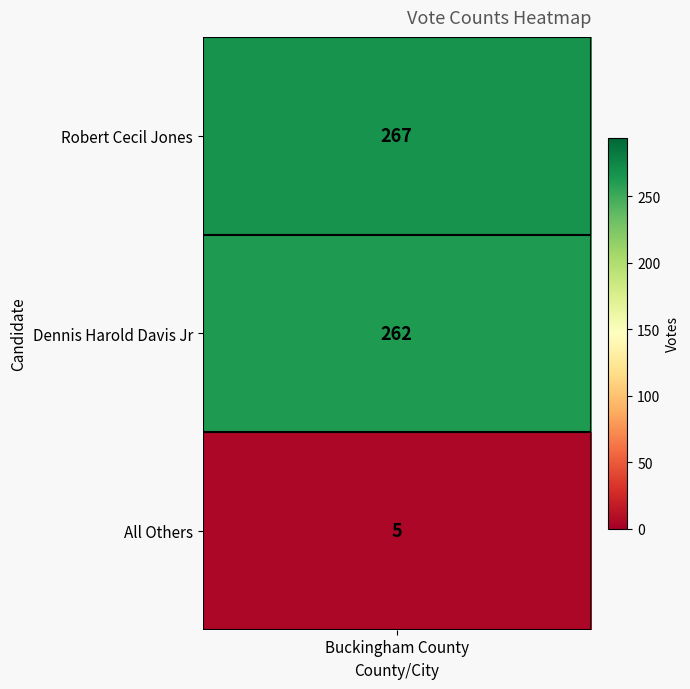

Rank the categories by value from lowest to highest.

2, 1, 0